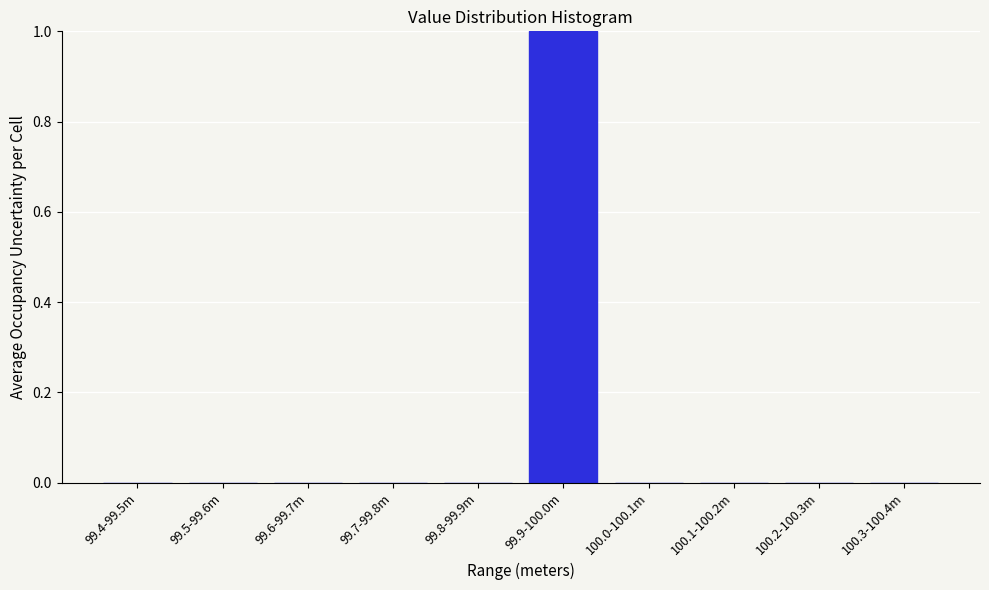

Reading left to right, list all the values displayed in this chart.

99.4-99.5m=0	99.5-99.6m=0	99.6-99.7m=0	99.7-99.8m=0	99.8-99.9m=0	99.9-100.0m=1	100.0-100.1m=0	100.1-100.2m=0	100.2-100.3m=0	100.3-100.4m=0